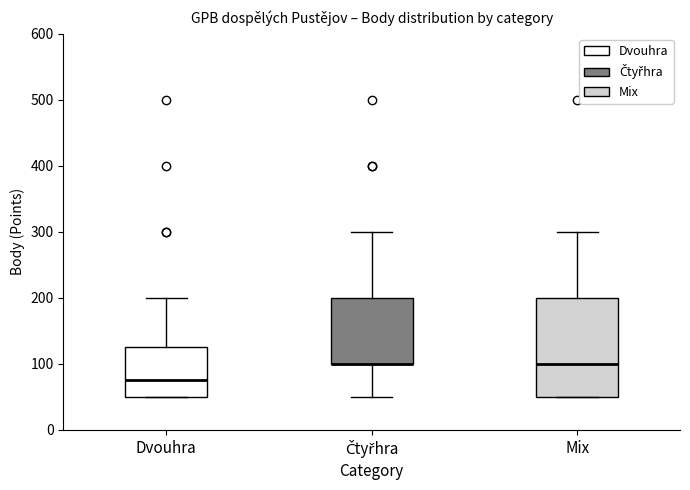

Reading left to right, transcribe this box plot: for each box, give where its median line is, the range the box spans, and where its two whiskers end, as read against the y-axis. The values are not printed on the chart, so give them approximately, as read against the axis.

Dvouhra: median 80, box 50 to 130, whiskers 50 to 200
Čtyřhra: median 100 (drawn on the box's lower edge), box 100 to 200, whiskers 50 to 300
Mix: median 100, box 50 to 200, whiskers 50 to 300